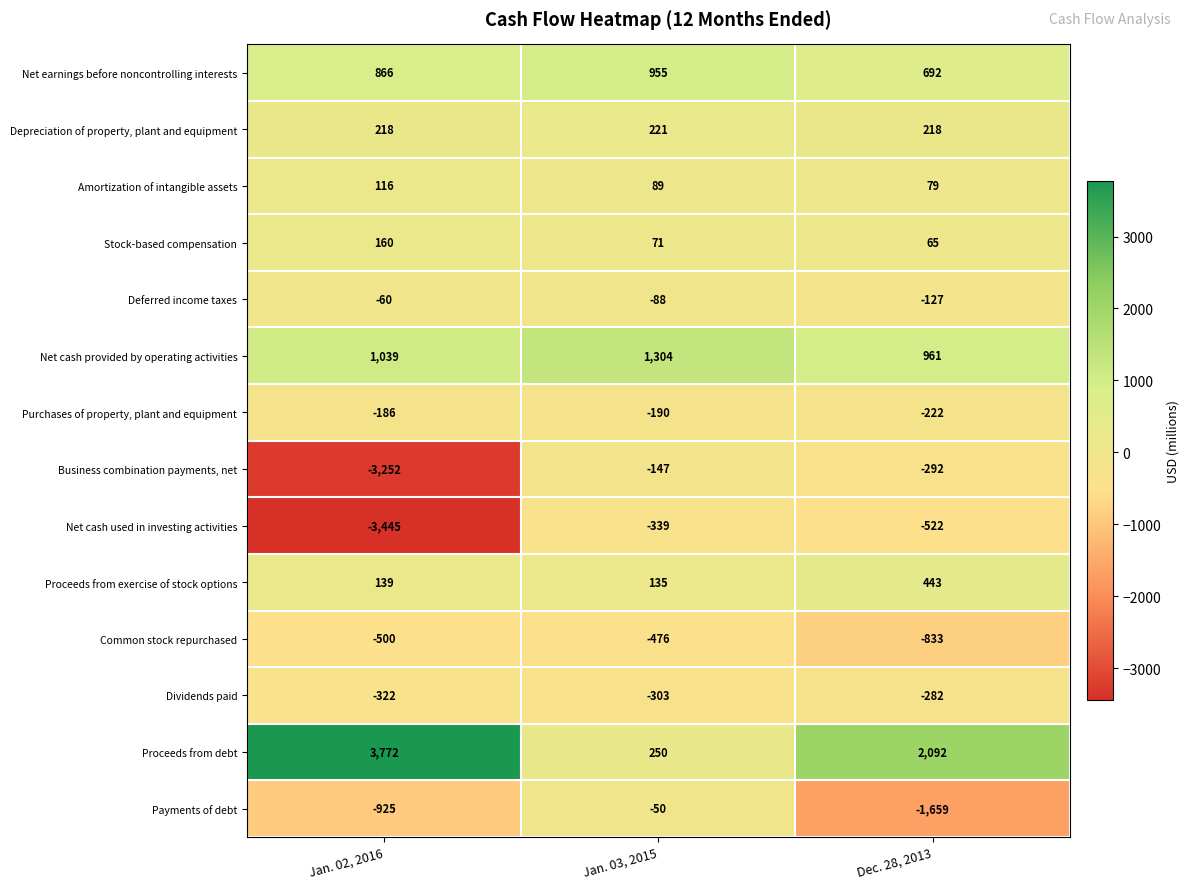

Which series changed the most between Jan. 02, 2016 and Jan. 03, 2015?

Proceeds from debt